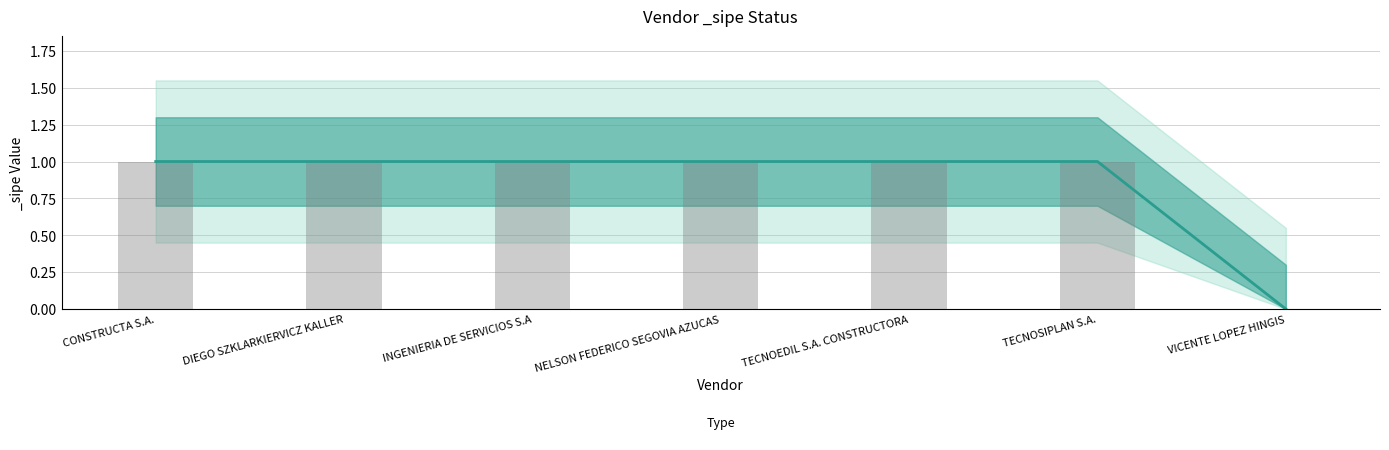

Reading left to right, what are all the values shown in this chart?

1	1	1	1	1	1	0